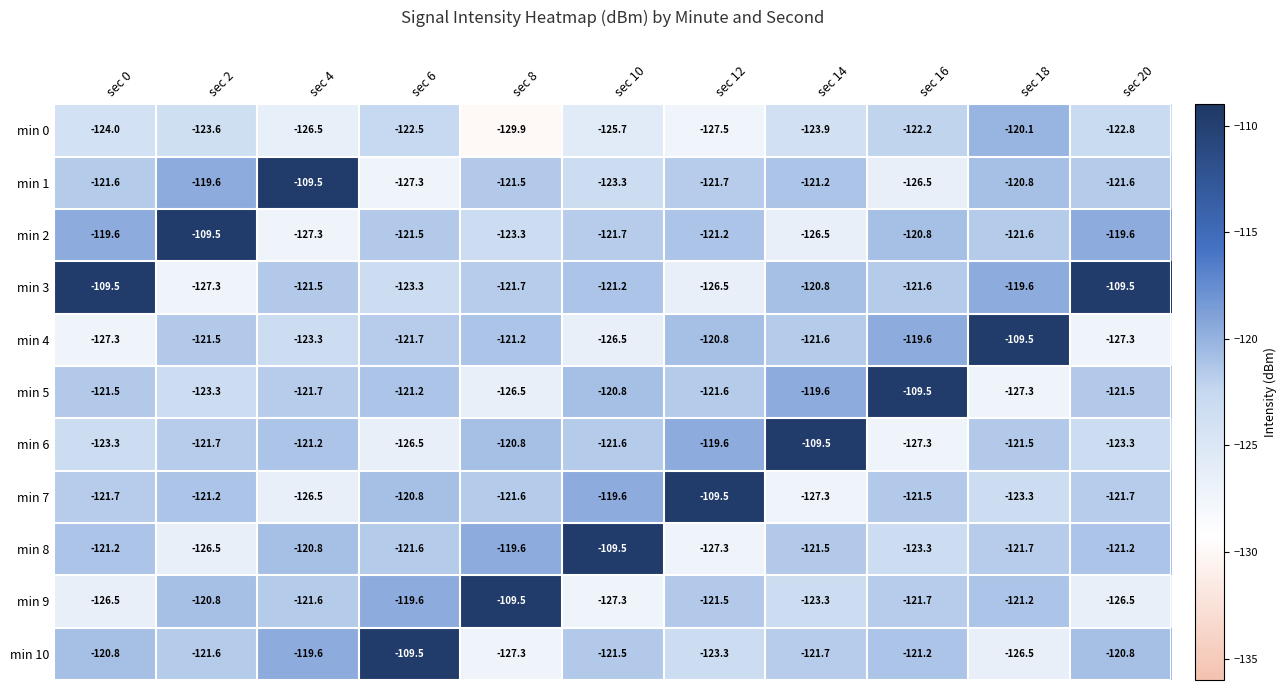

At how many categories does at least one series exceed -127?

11